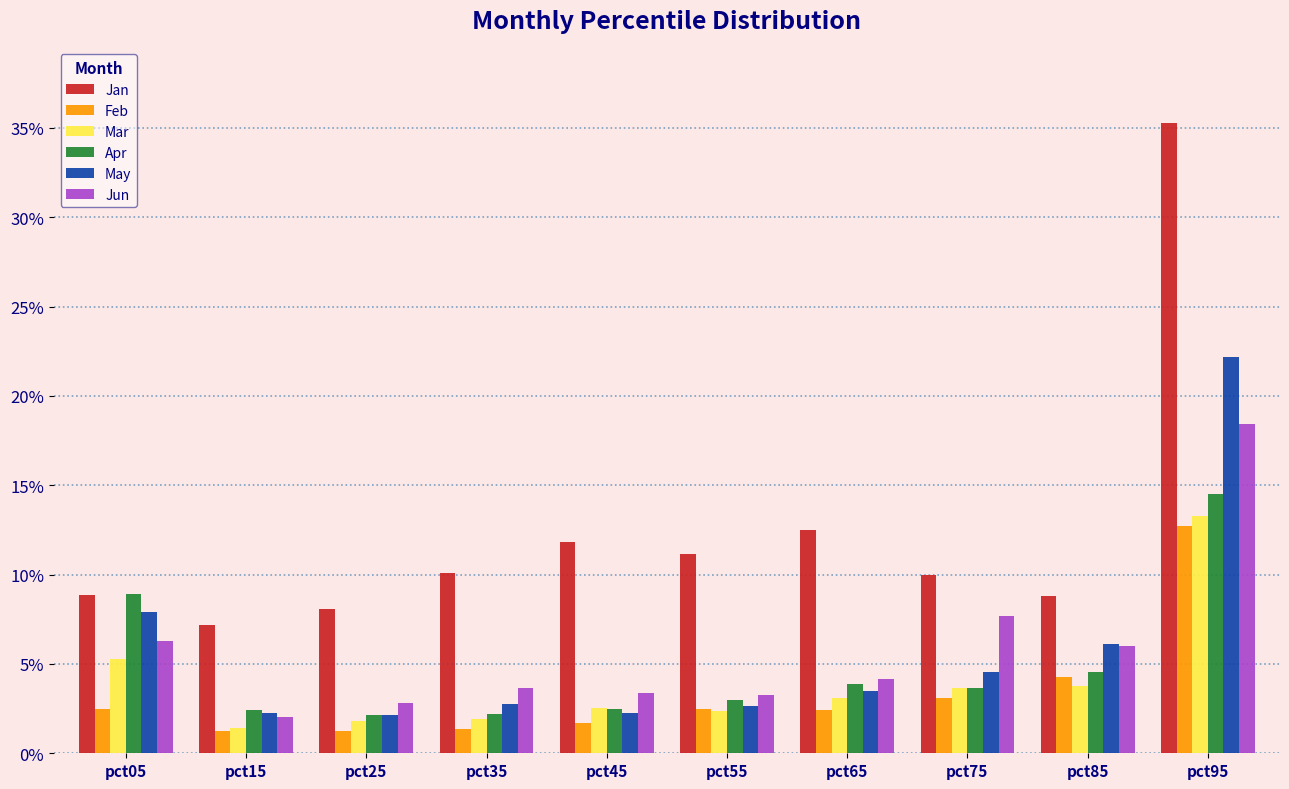

The Apr series shows 0.0 at pct35. True or false?

False